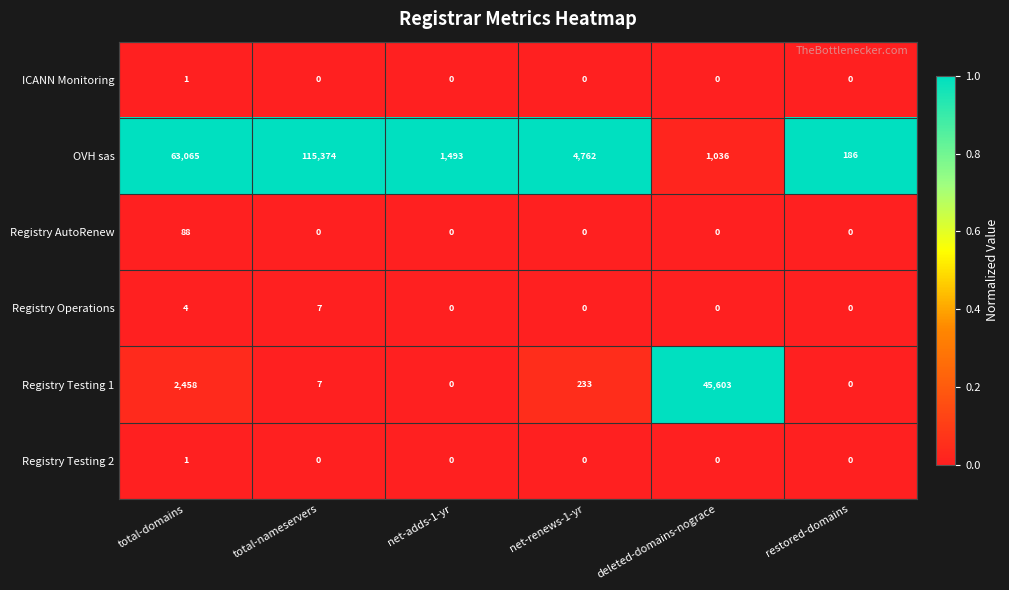

What is the greatest value displayed?

115374